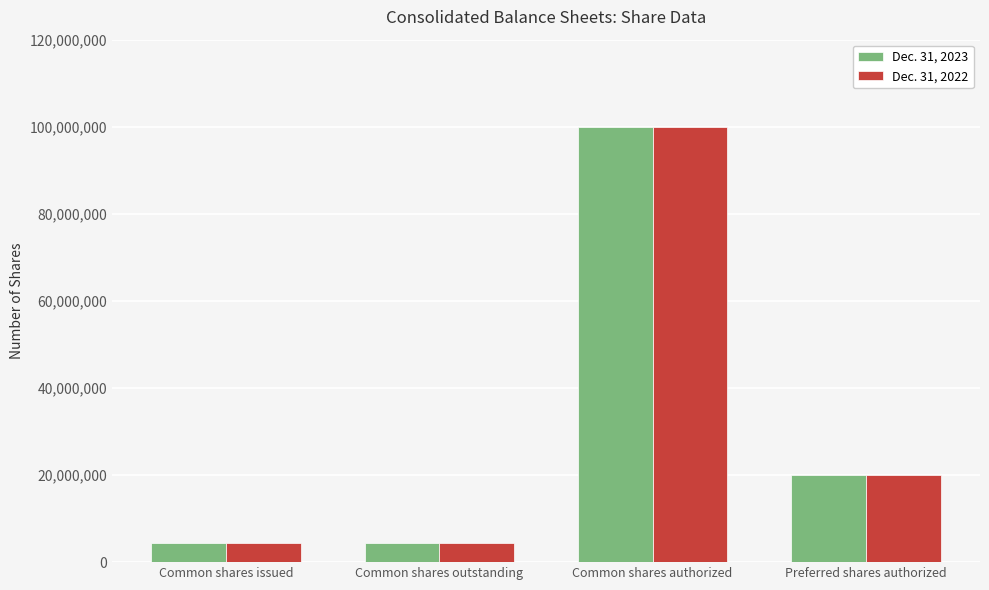

What is the difference between the highest and lowest values at Common shares issued?

113817